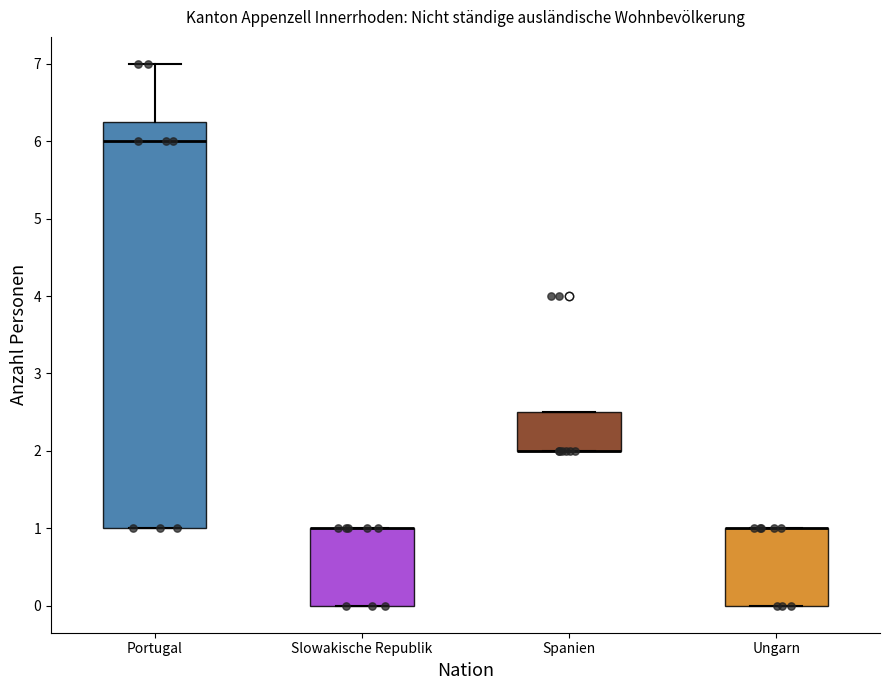

Reading left to right, read every box against the y-axis: the position of its median line, the range the box covers, and the ends of its whiskers. The values are not printed on the chart, so give them approximately, as read against the axis.

Portugal: median 6.0, box 1.0 to 6.3, whiskers 1.0 to 7.0
Slowakische Republik: median 1.0 (drawn on the box's upper edge), box 0.0 to 1.0, whiskers 0.0 to 1.0
Spanien: median 2.0 (drawn on the box's lower edge), box 2.0 to 2.5, whiskers 2.0 to 2.5
Ungarn: median 1.0 (drawn on the box's upper edge), box 0.0 to 1.0, whiskers 0.0 to 1.0